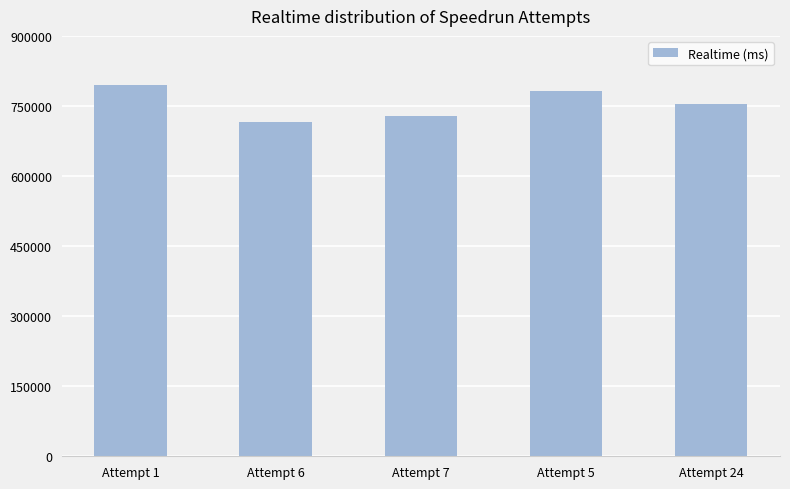

Which has a higher value, Attempt 1 or Attempt 5?

Attempt 1